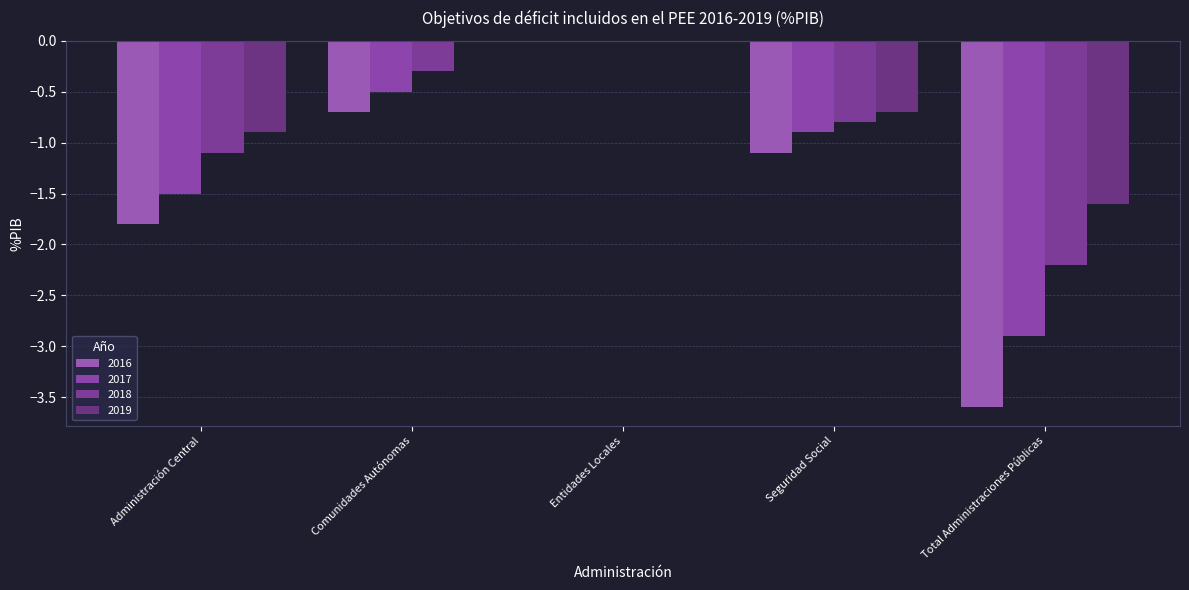

Reading left to right, extract all data points from this chart.

2016: -1.8	-0.7	0.0	-1.1	-3.6
2017: -1.5	-0.5	0.0	-0.9	-2.9
2018: -1.1	-0.3	0.0	-0.8	-2.2
2019: -0.9	0.0	0.0	-0.7	-1.6